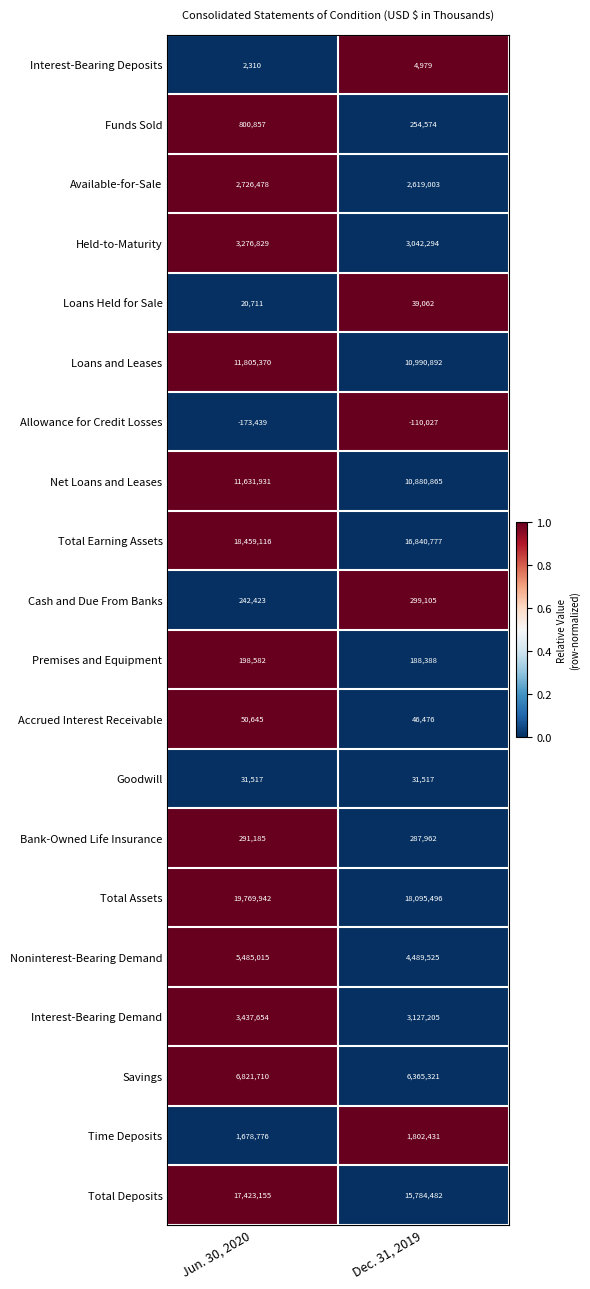

Which series has the largest total across all categories?

Total Assets